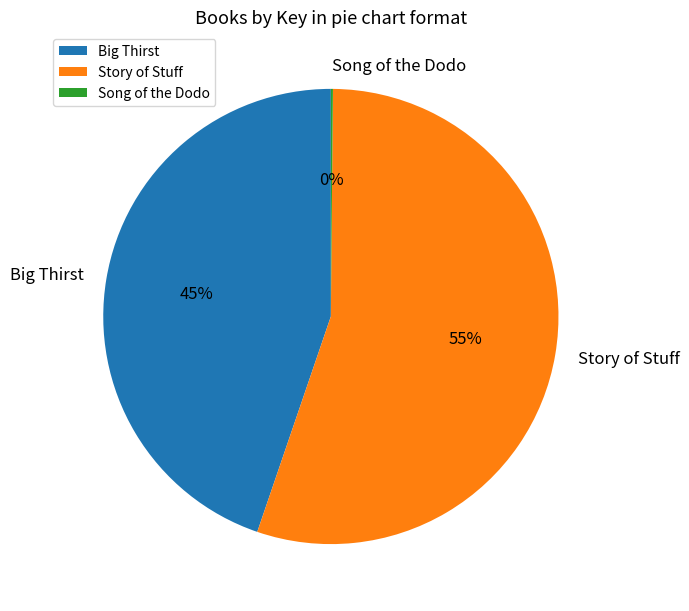

Which category accounts for the majority?

Story of Stuff